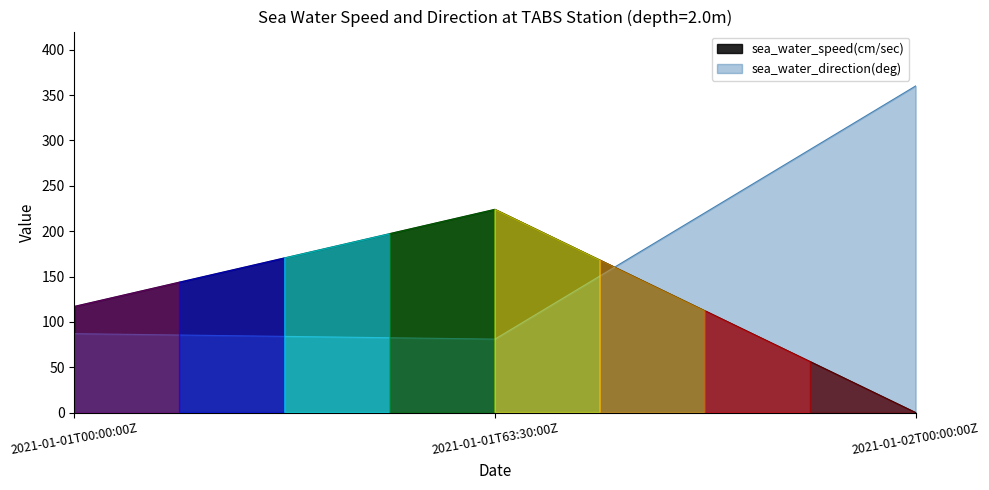

What is the maximum value shown in the chart?

360.0